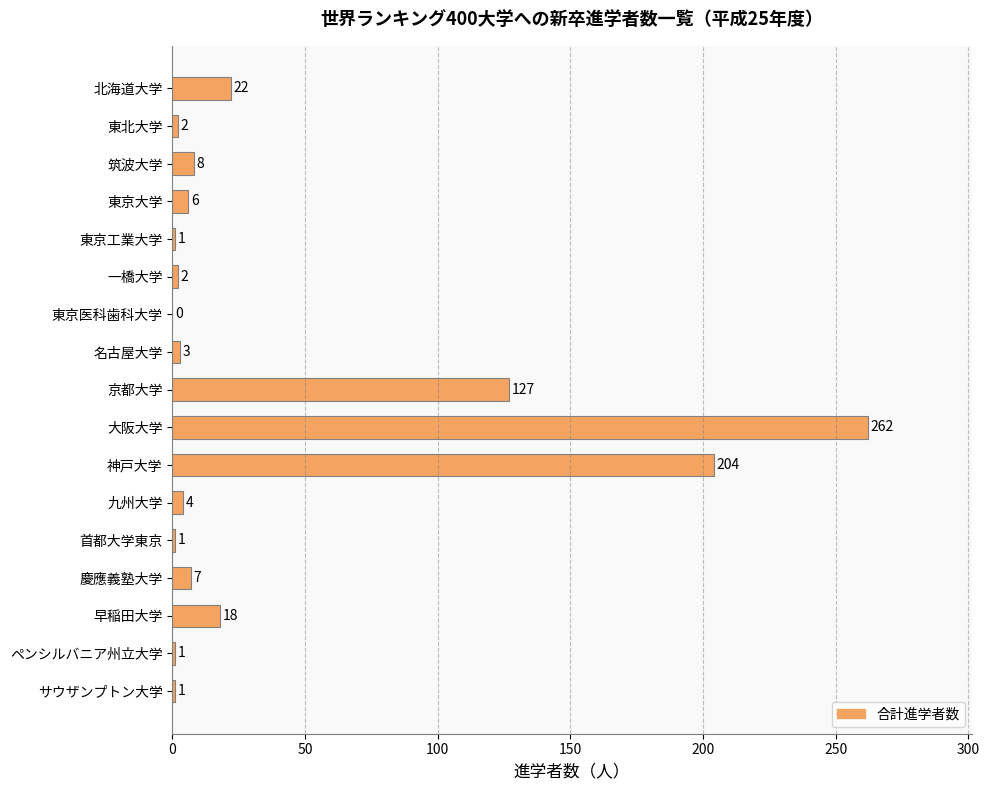

Which label corresponds to the largest value in the chart?

大阪大学